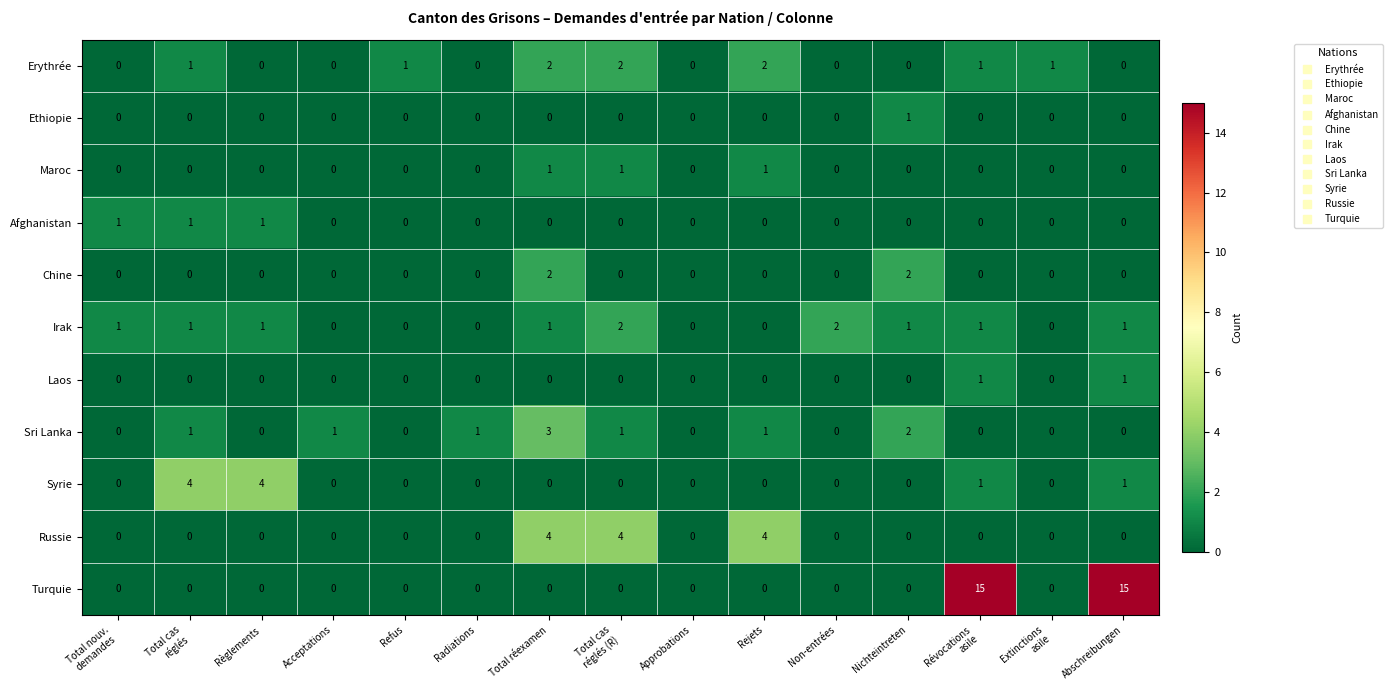

What is the difference between the highest and lowest values at Règlements?

4